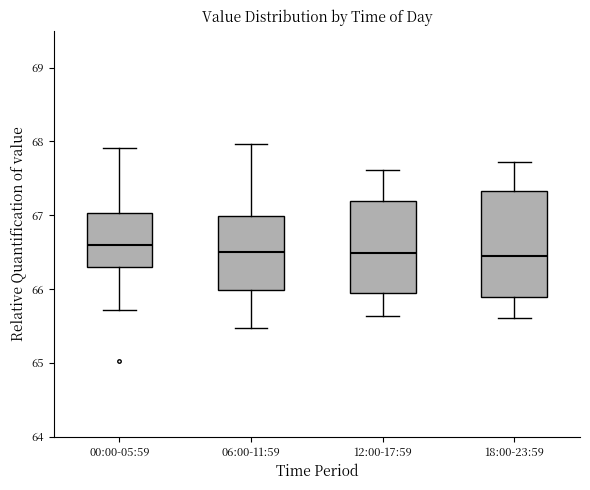

Comparing the boxes themselves (not the whiskers), which one is the tallest?

18:00-23:59